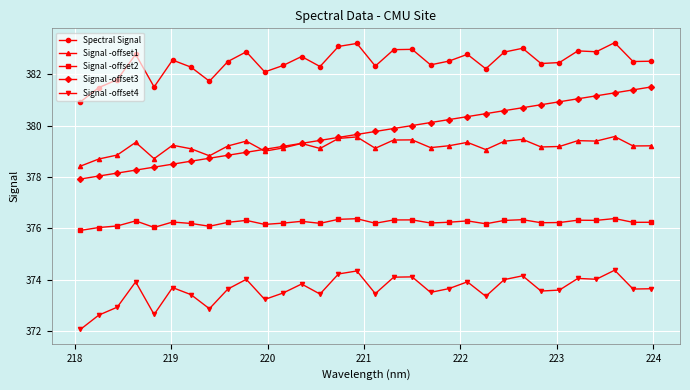

Which series has the largest range (max minus min)?

Signal -offset3